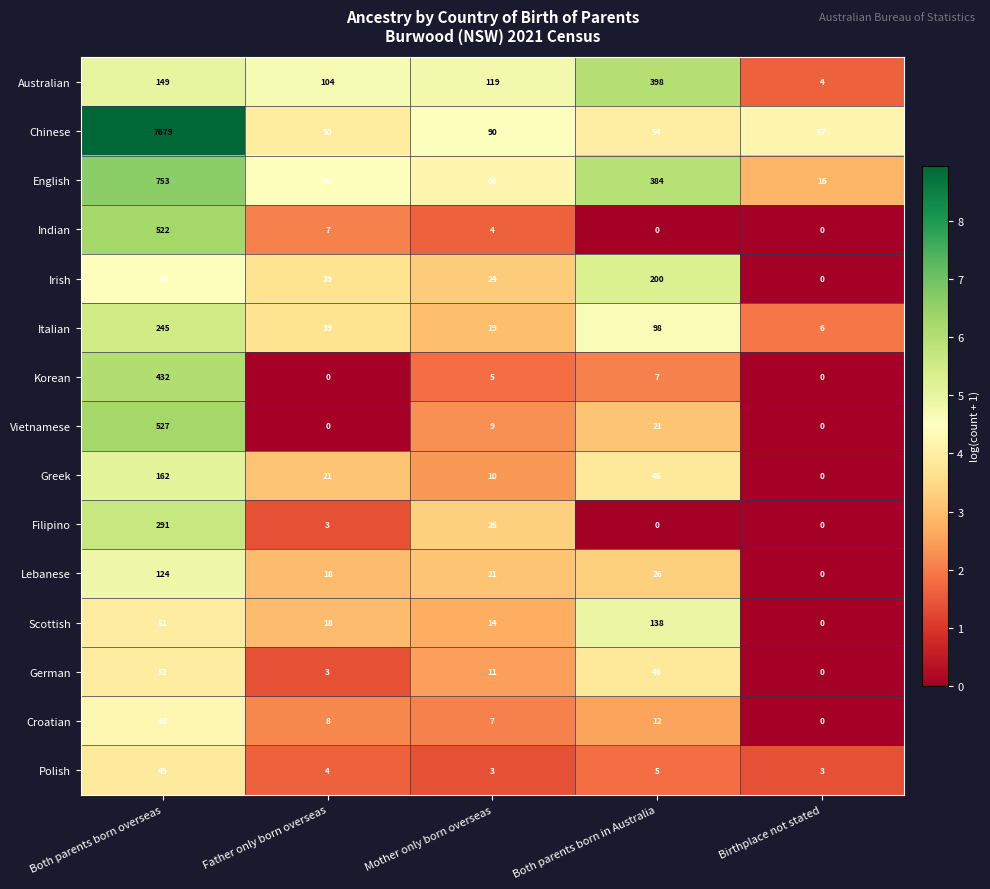

What is the total value across all series at Both parents born in Australia?

1435